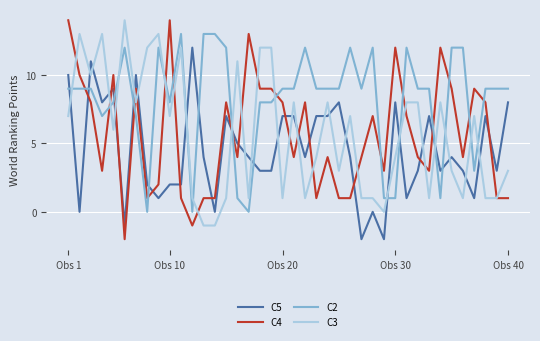

How many series are shown in this chart?

4